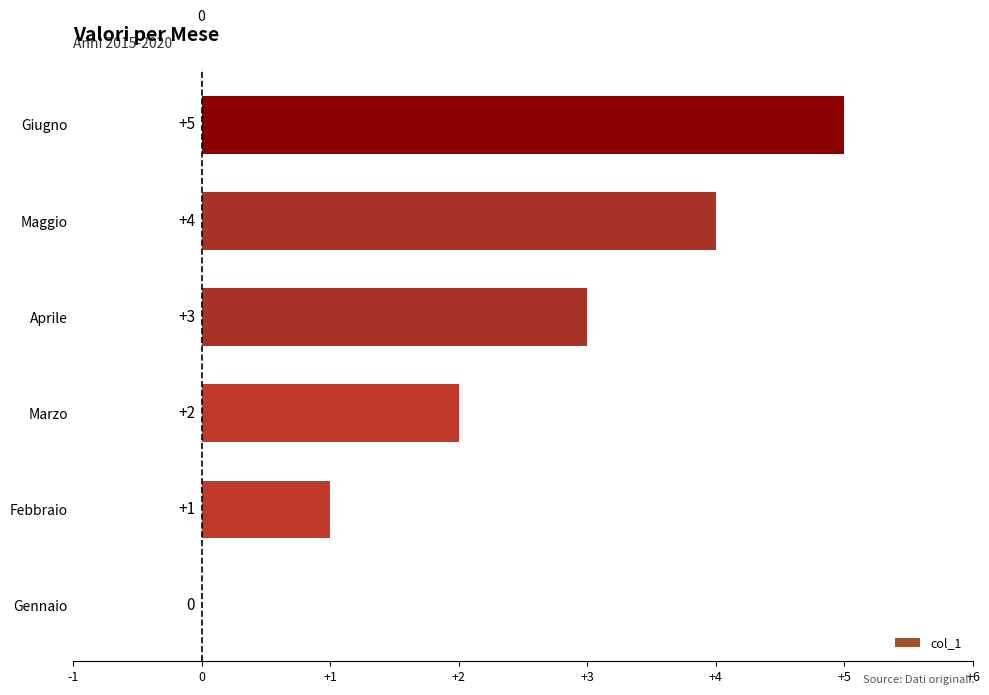

Which category has the highest value across all series?

Giugno